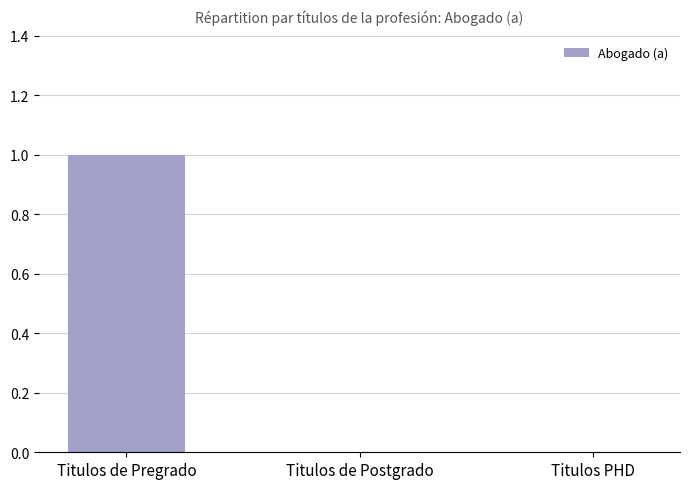

Which has a higher value, Titulos PHD or Titulos de Pregrado?

Titulos de Pregrado